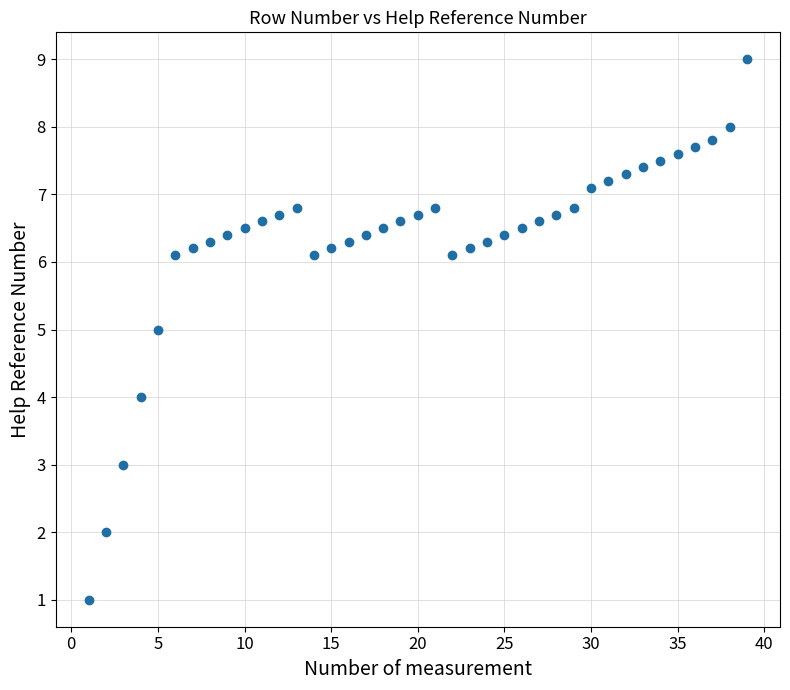

What is the range of Y values (max minus min)?

8.0